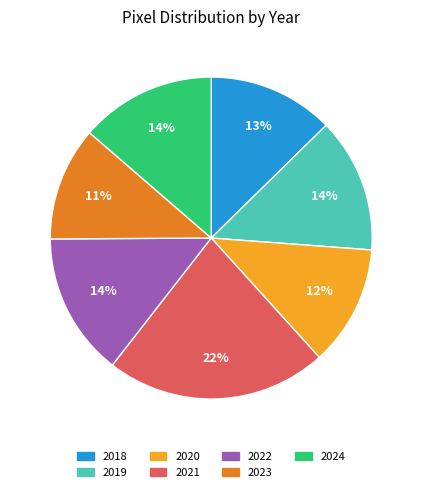

What is the ratio of the value at 2024 to the value at 2019?

1.0